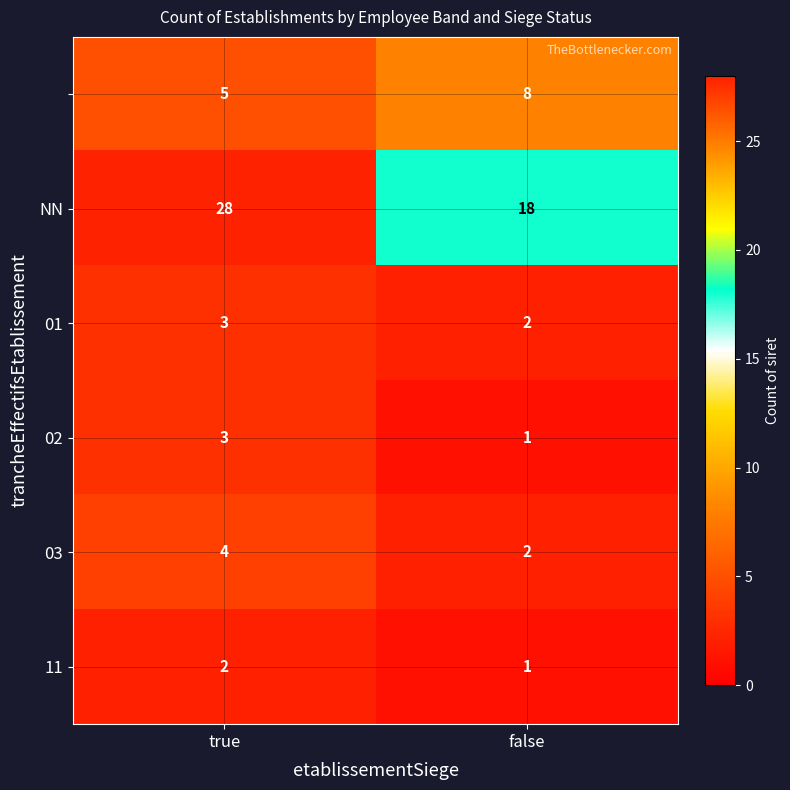

What is the total value across all series at false?

32